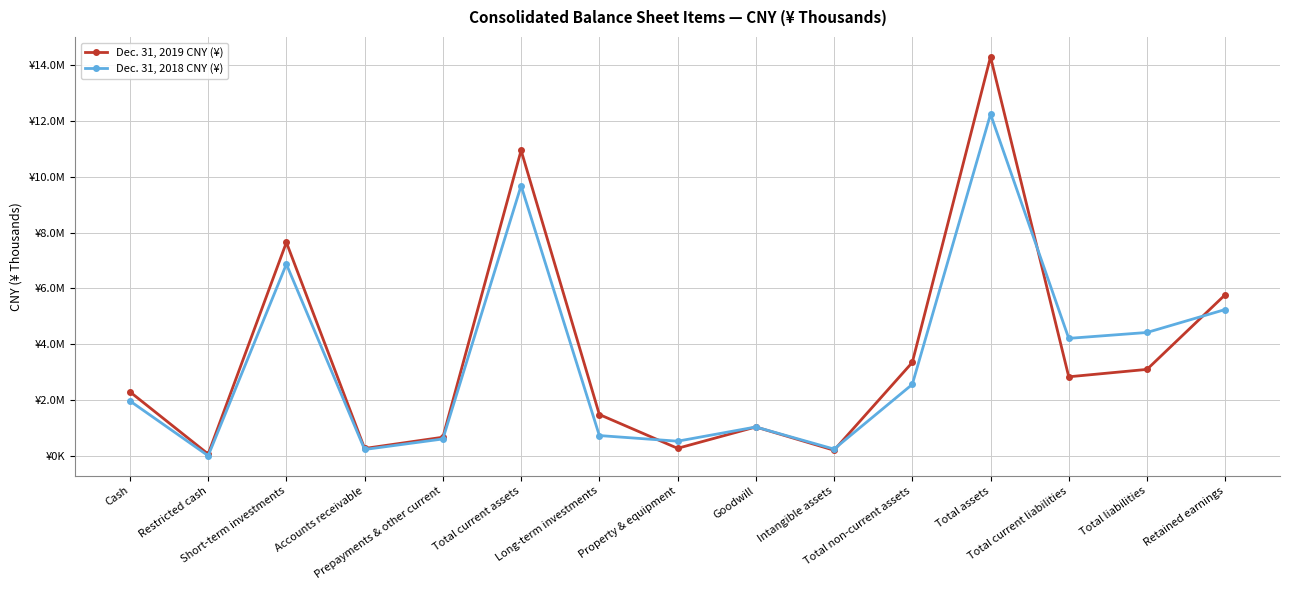

Reading right to left, what are all the values shown in this chart?

Dec. 31, 2019 CNY (¥): Retained earnings=5774358	Total liabilities=3098532	Total current liabilities=2833462	Total assets=14289542	Total non-current assets=3347138	Intangible assets=203162	Goodwill=1036124	Property & equipment=271932	Long-term investments=1482544	Total current assets=10942404	Prepayments & other current=669208	Accounts receivable=266437	Short-term investments=7645686	Restricted cash=66169	Cash=2294904
Dec. 31, 2018 CNY (¥): Retained earnings=5242691	Total liabilities=4420220	Total current liabilities=4209468	Total assets=12238416	Total non-current assets=2561426	Intangible assets=244446	Goodwill=1036124	Property & equipment=527020	Long-term investments=729095	Total current assets=9676990	Prepayments & other current=606918	Accounts receivable=230065	Short-term investments=6865886	Restricted cash=5770	Cash=1968351